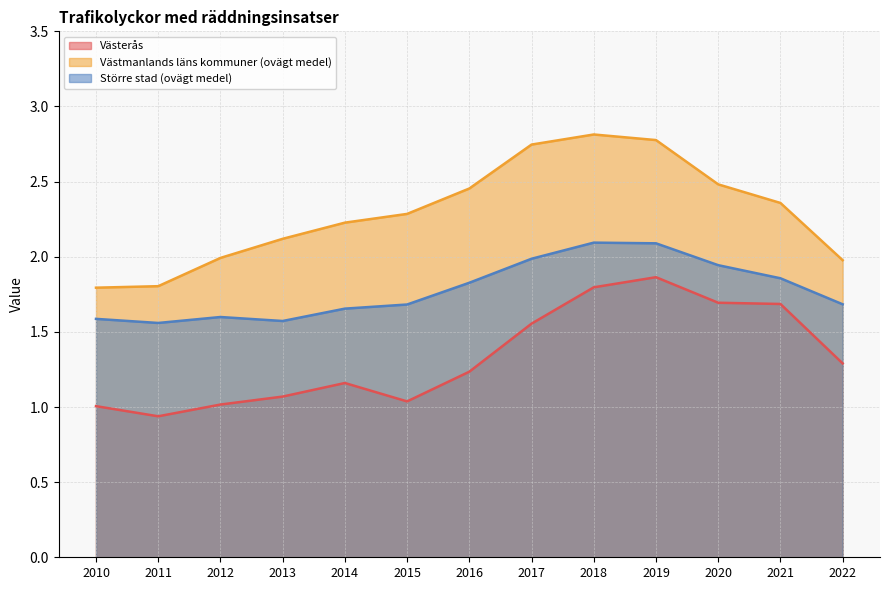

What is the difference between the highest and lowest values at 2020?

0.8